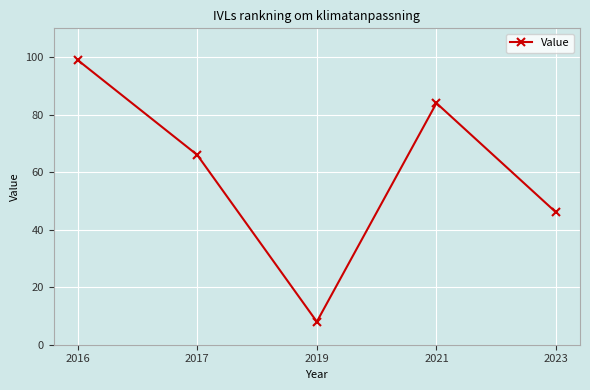

List the labels in order of value, largest first.

2016, 2021, 2017, 2023, 2019